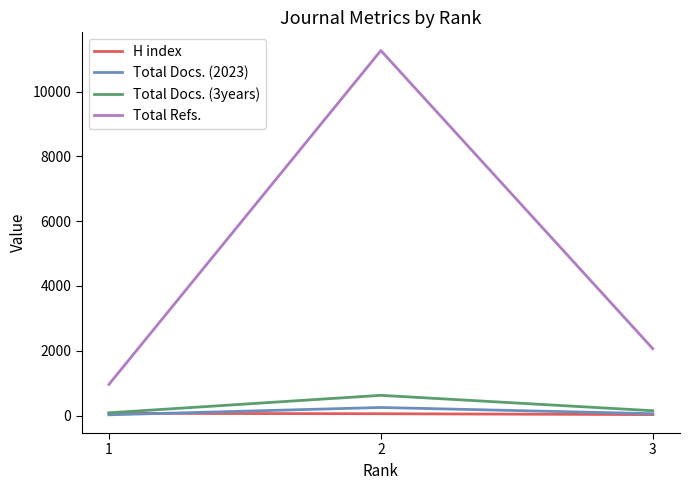

What is the average value of the H index series?

52